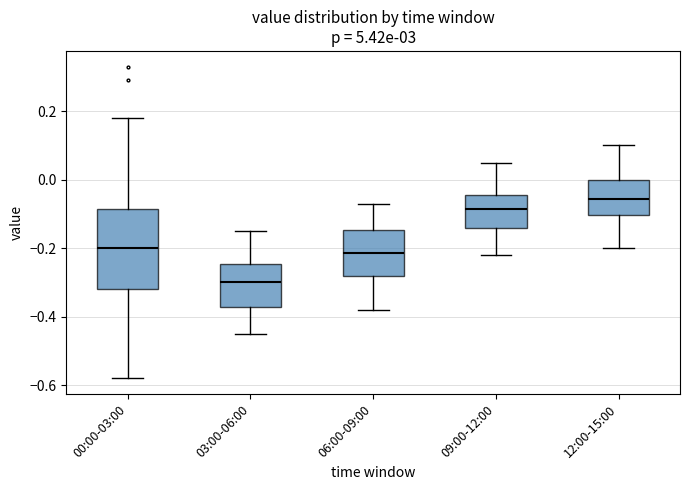

Which box's median line is the lowest?

03:00-06:00